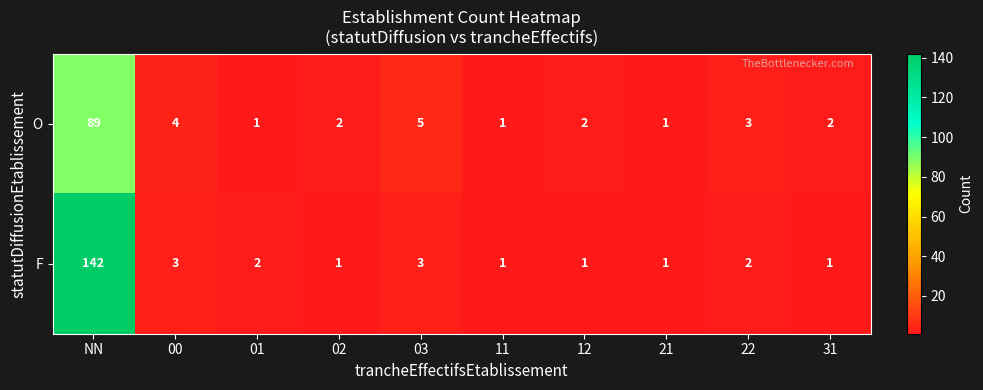

Between NN and 21, which series saw the biggest shift?

F